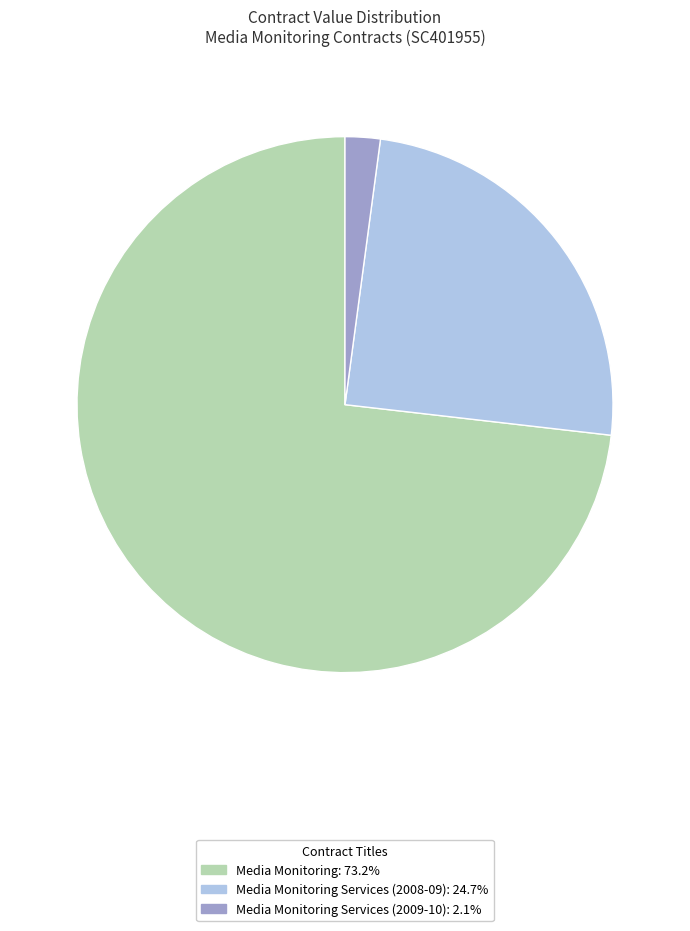

Does any single category account for the majority?

Yes